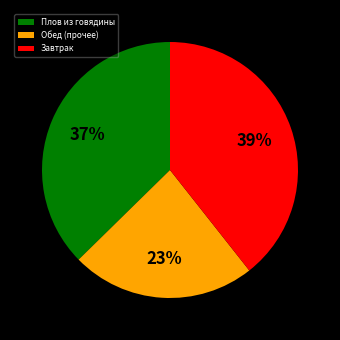

Combined, do Плов из говядины and Обед (прочее) account for over 50%?

Yes